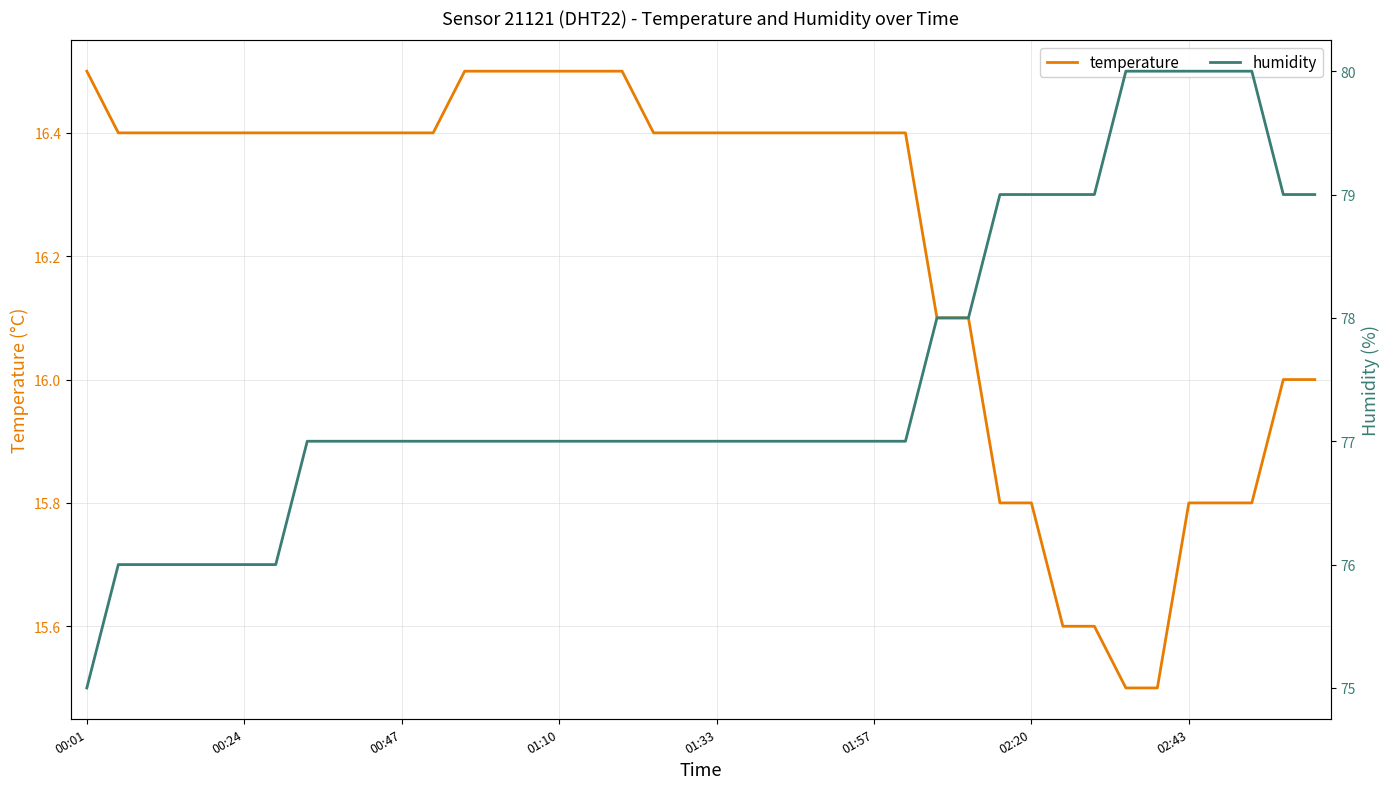

Is it true that humidity equals 77.0 at 12?

True